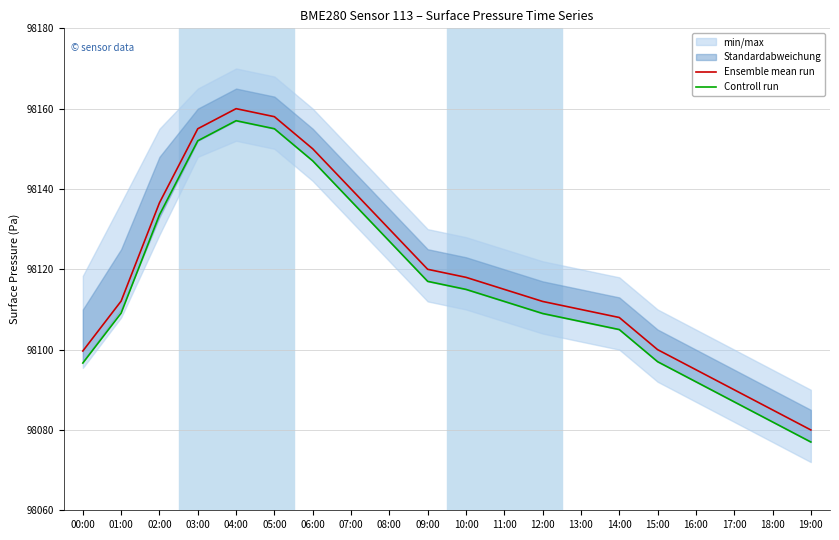

Which series changed the most between 15:00 and 16:00?

Ensemble mean run